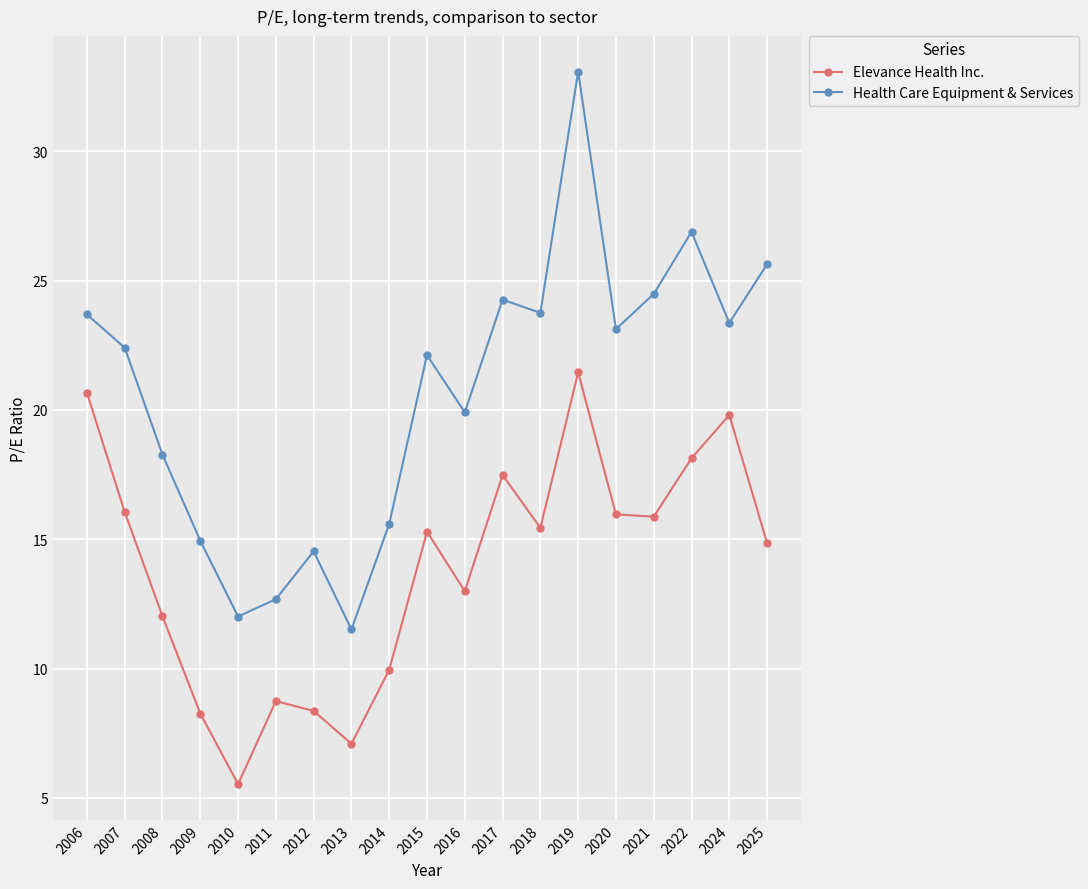

How many series are shown in this chart?

2